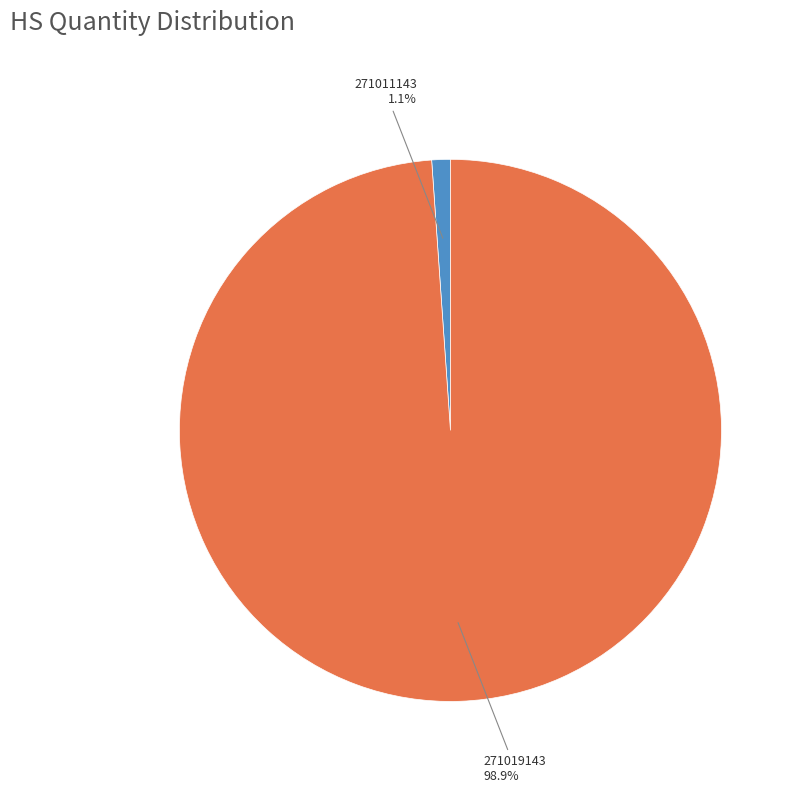

Is there any slice that represents more than half of the pie?

Yes